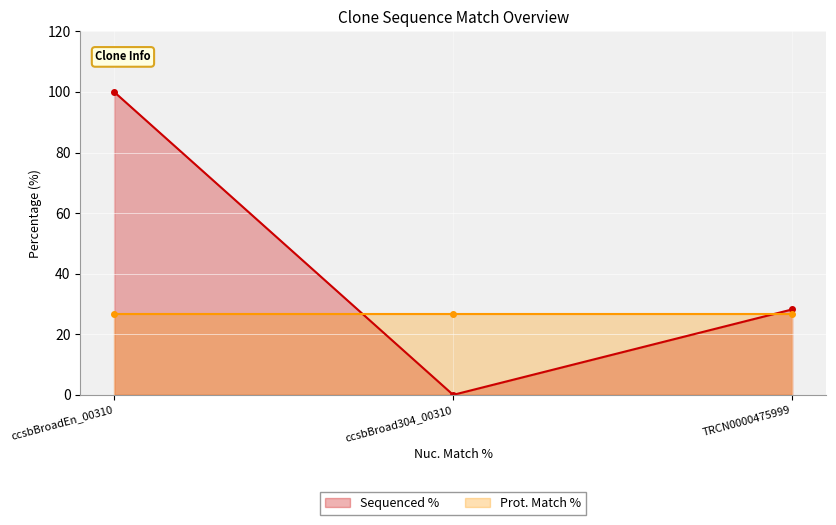

What is the difference between the values at ccsbBroadEn_00310 and TRCN0000475999?

71.8